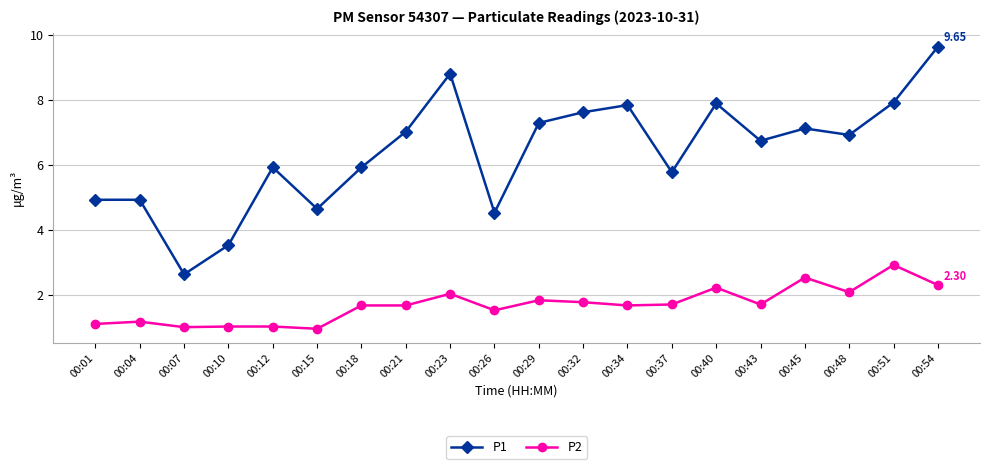

True or false: P2 and P1 cross at least once.

False